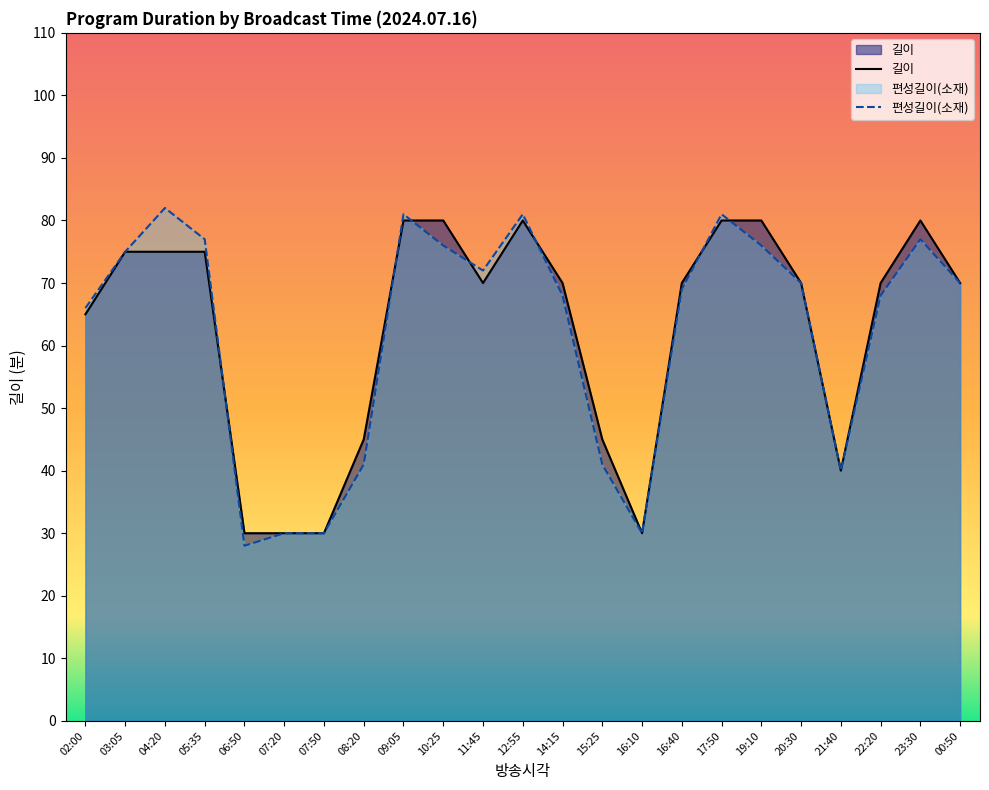

Between which two adjacent categories do 길이 and 편성길이(소재) first intersect?

05:35 and 06:50